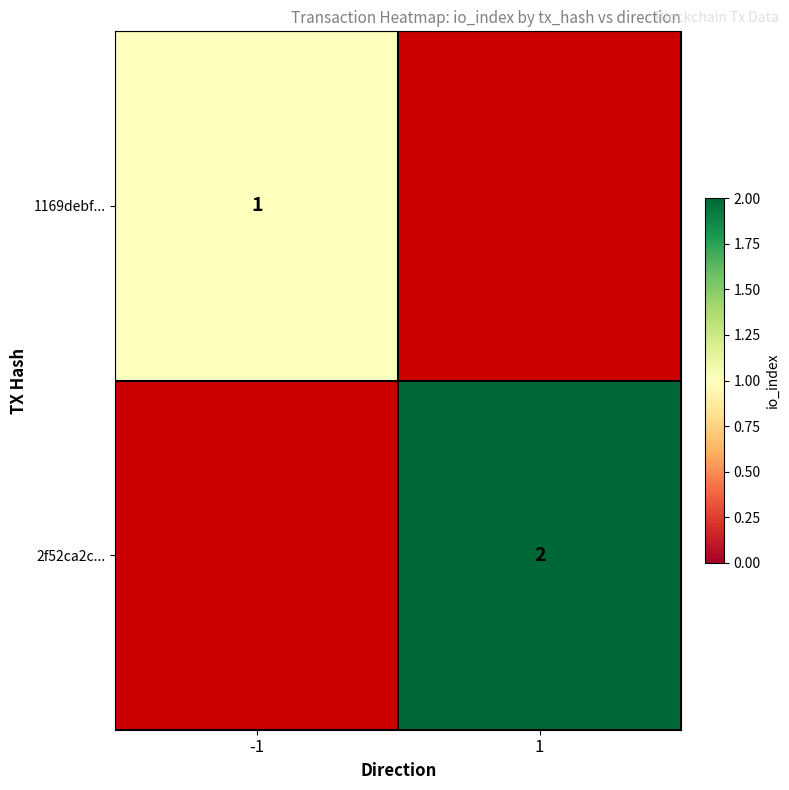

The 2f52ca2c... series shows 2 at 1. True or false?

True